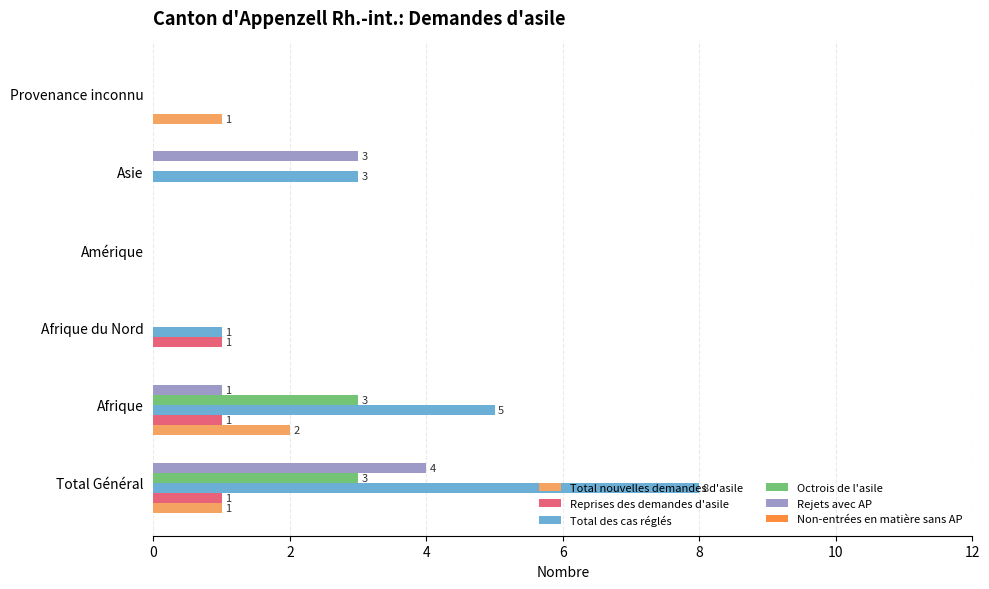

Which series changed the most between Afrique and Afrique du Nord?

Total des cas réglés